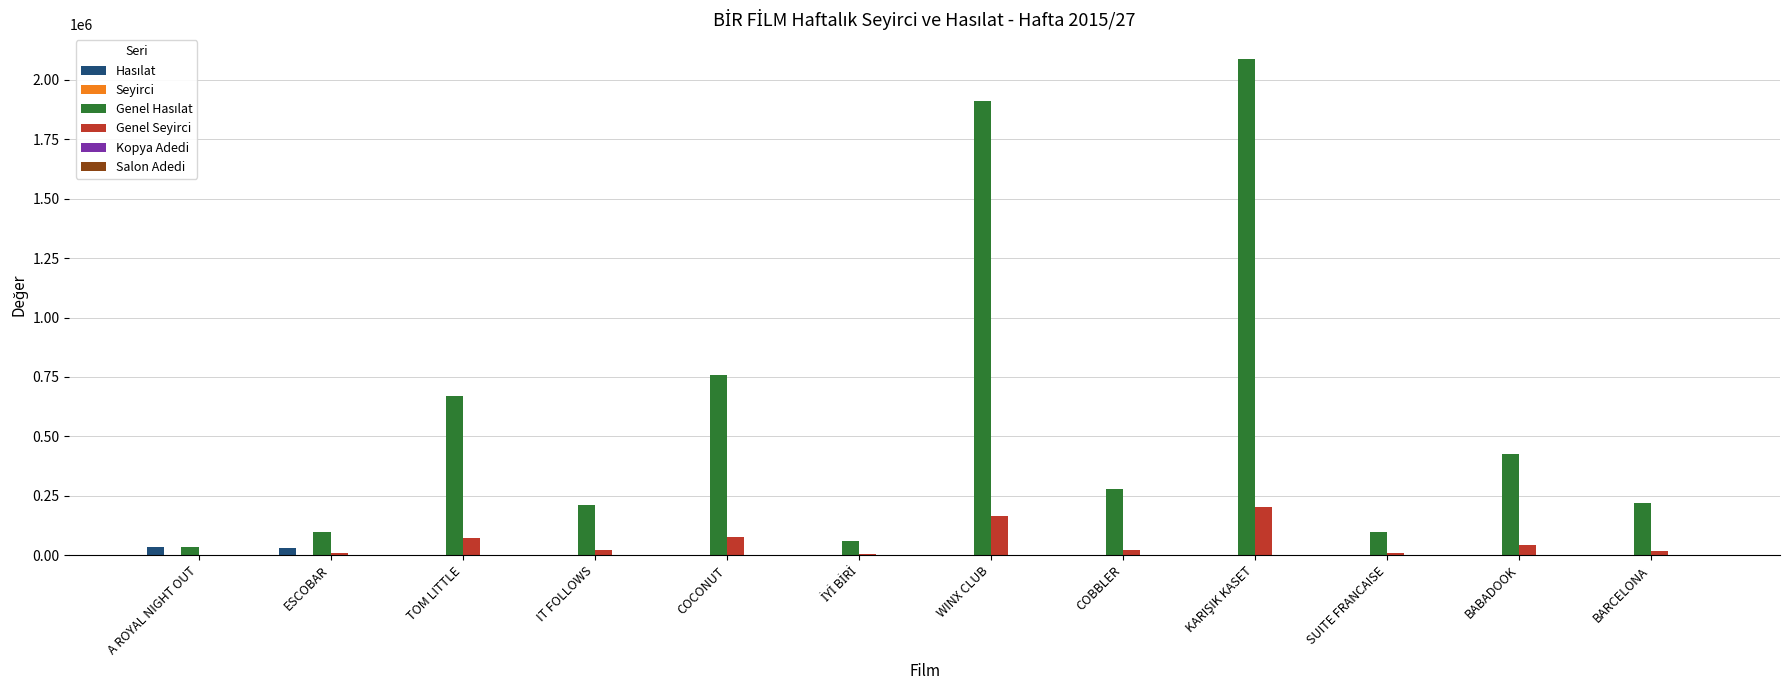

What is the difference between the maximum and minimum values in the Seyirci series?

2549.0